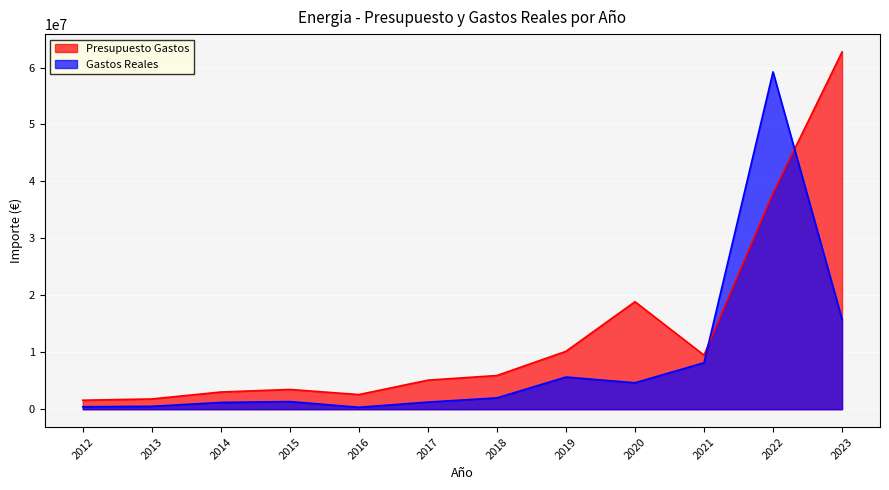

Reading left to right, extract all data points from this chart.

Presupuesto Gastos: 1576859.0	1796556.0	3018097.0	3466846.0	2568195.0	5100704.0	5913819.0	10164296.0	18874504.0	9492694.0	37943459.0	62735825.0
Gastos Reales: 429155.3	503284.9	1186024.1	1341137.0	332726.9	1247332.6	1984989.4	5647478.4	4638192.1	8157323.1	59236909.2	15806410.1